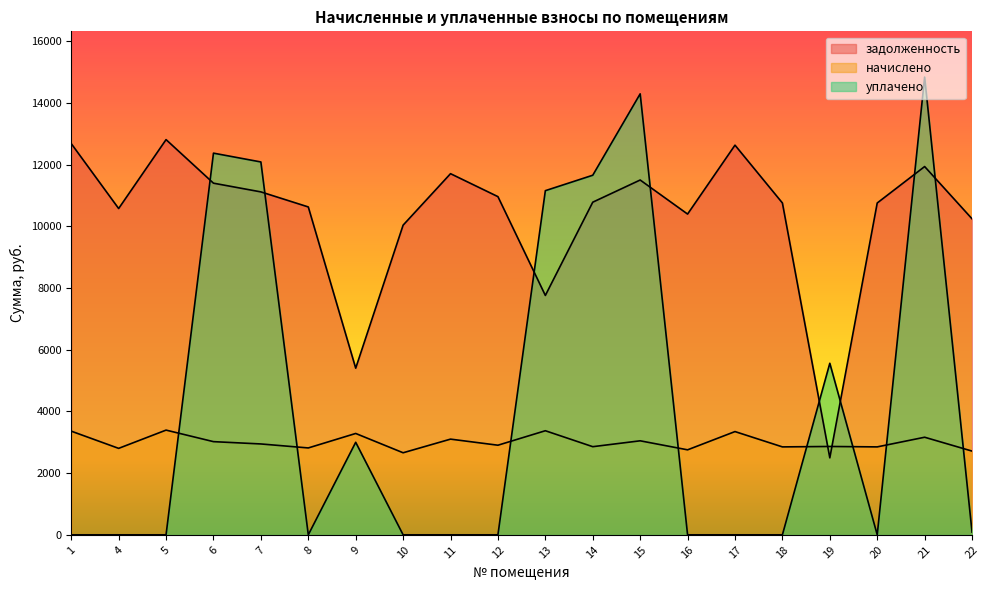

What is the lowest value of the начислено series?

2660.4